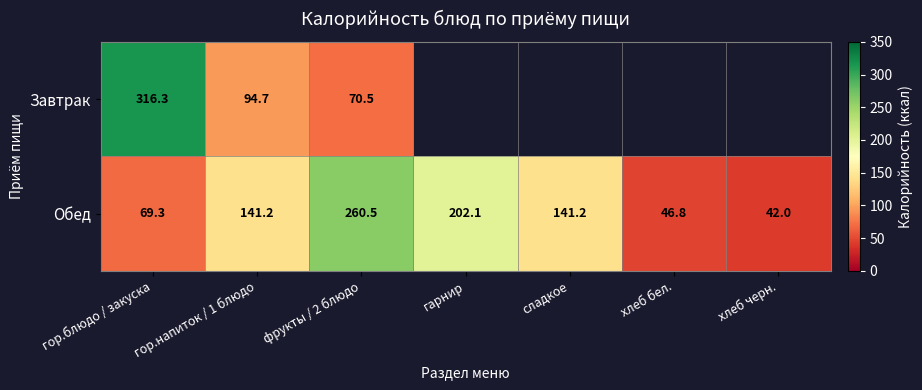

What is the average value of the Обед series?

129.0